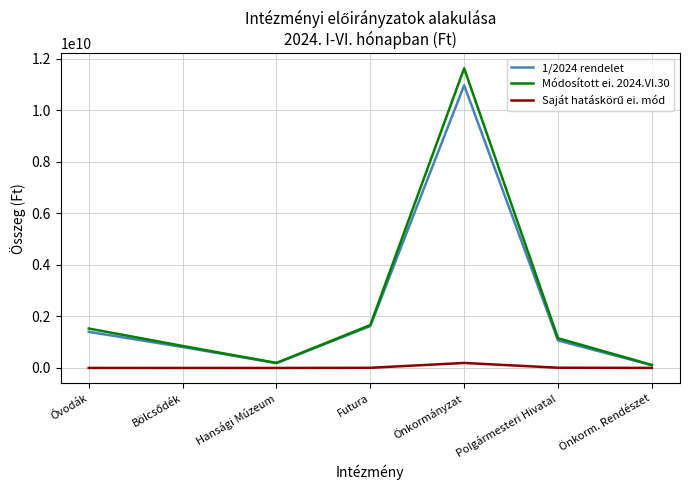

At which category is the sum across all series the highest?

Önkormányzat